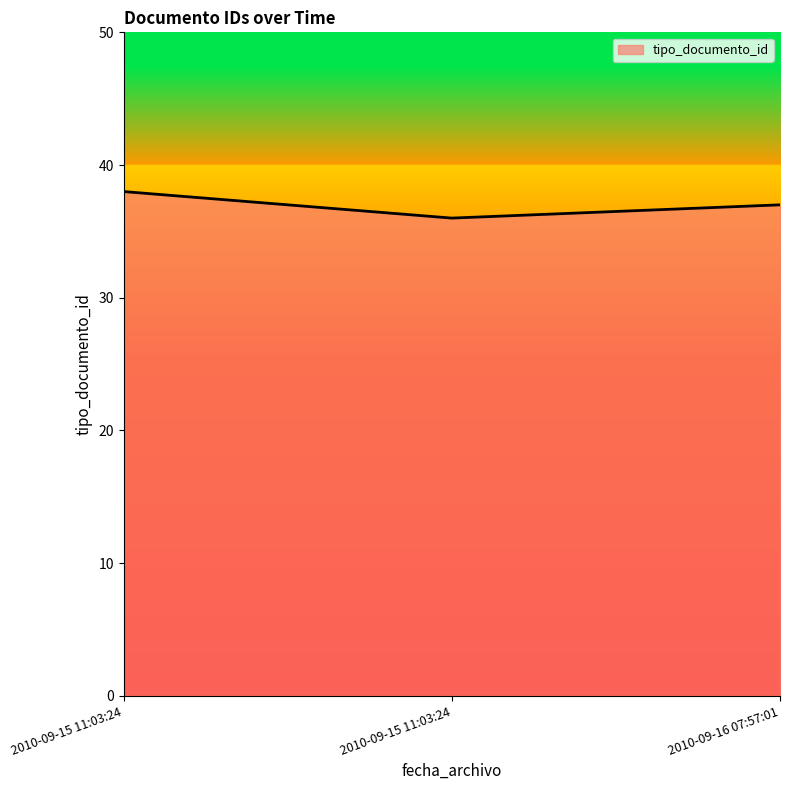

How many lines are shown in the chart?

1